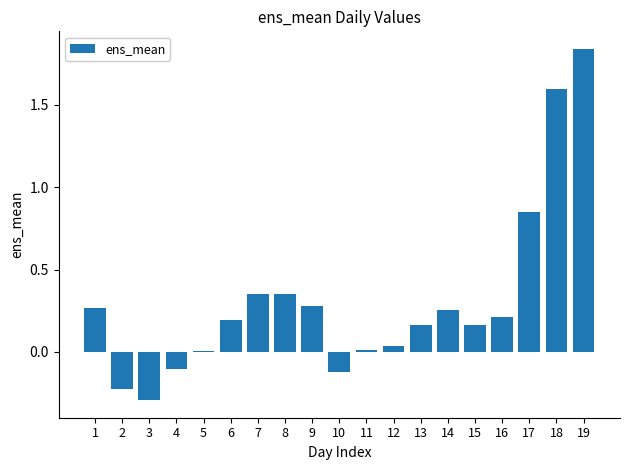

How many categories are shown in the chart?

19